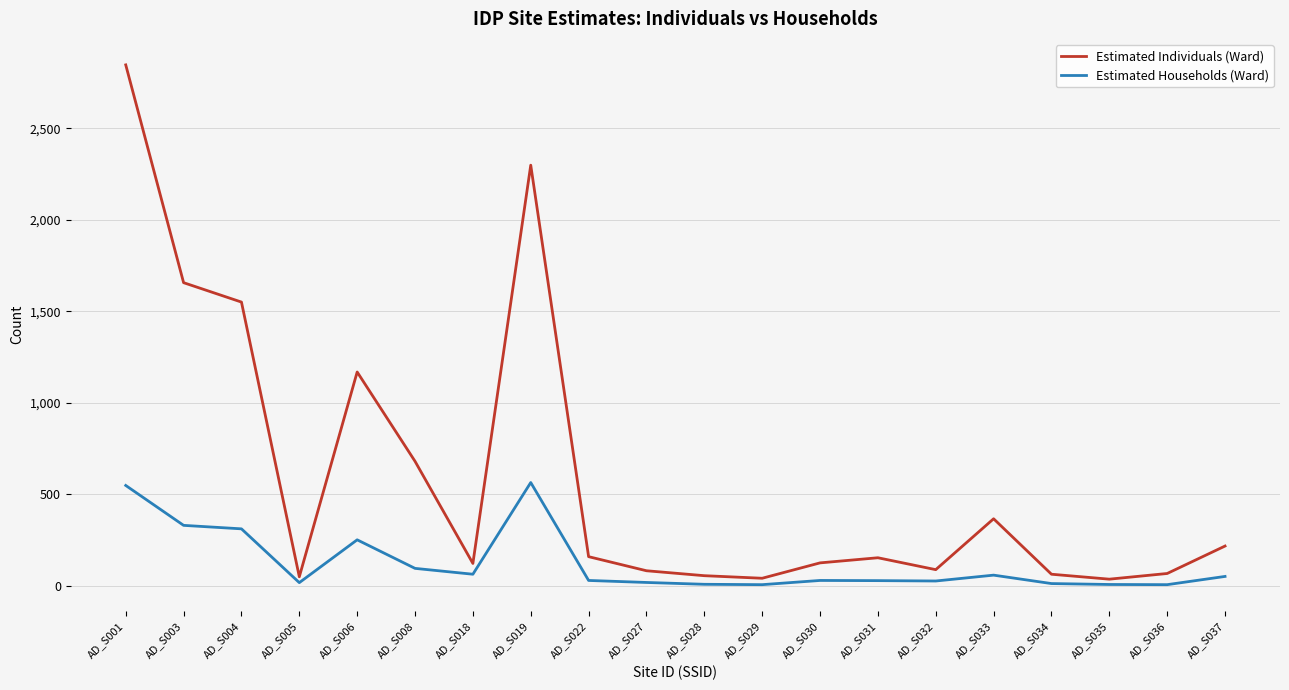

What is the highest value of the Estimated Households (Ward) series?

565